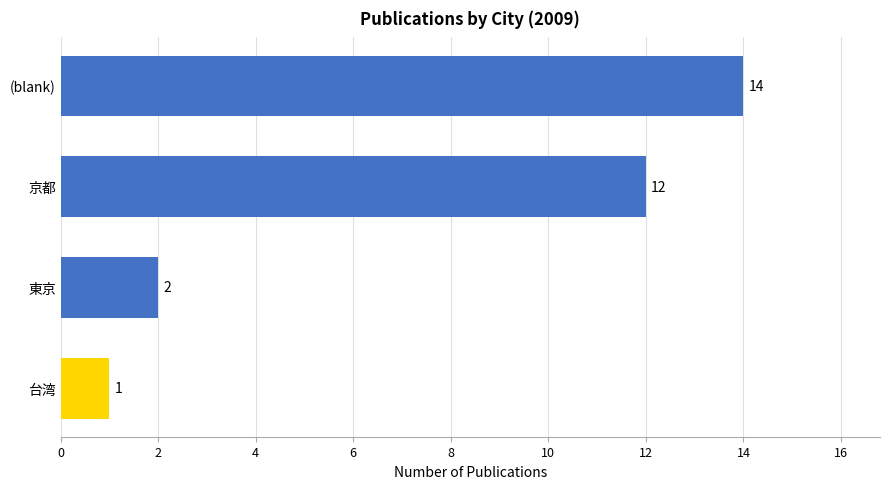

Rank the categories by value from highest to lowest.

(blank), 京都, 東京, 台湾